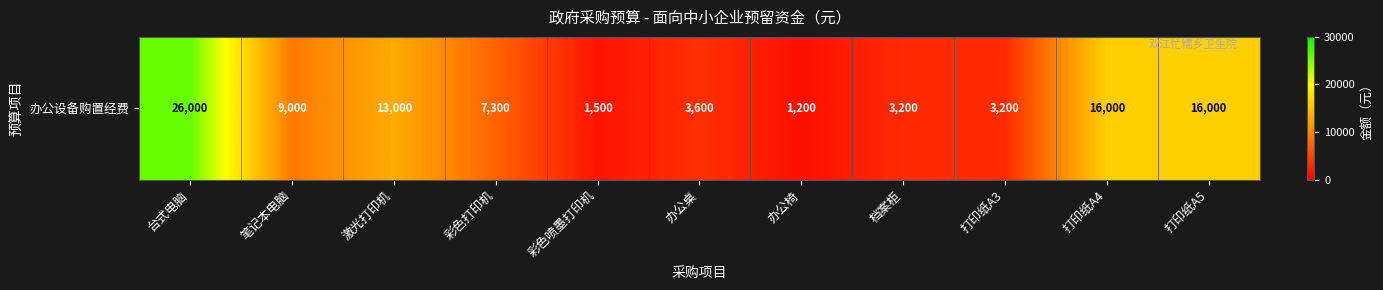

How many distinct data groups are displayed?

1